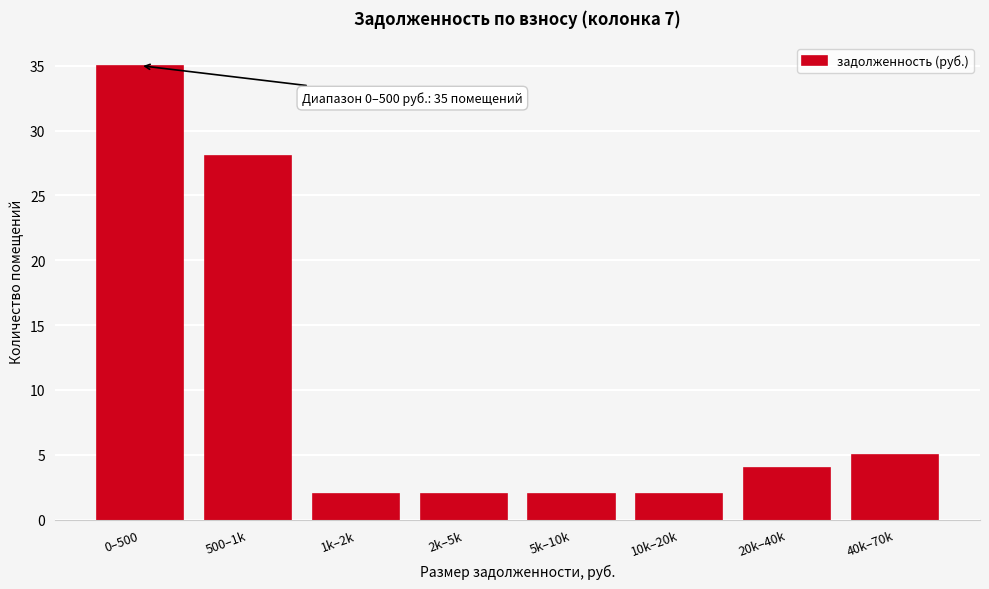

Reading left to right, extract all data points from this chart.

0–500=35	500–1k=28	1k–2k=2	2k–5k=2	5k–10k=2	10k–20k=2	20k–40k=4	40k–70k=5